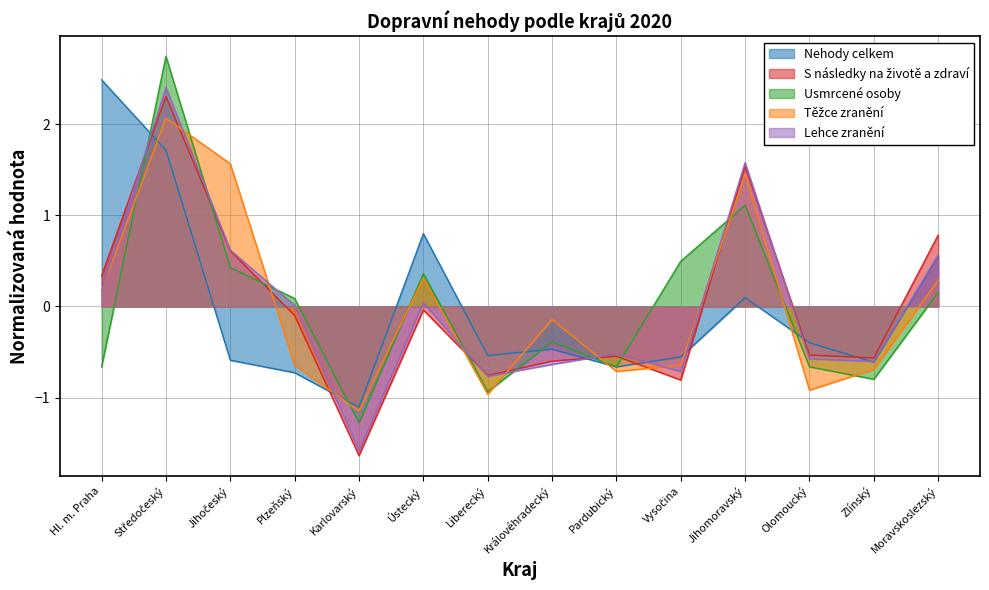

Read the Těžce zranění value at Jihočeský.

1.6